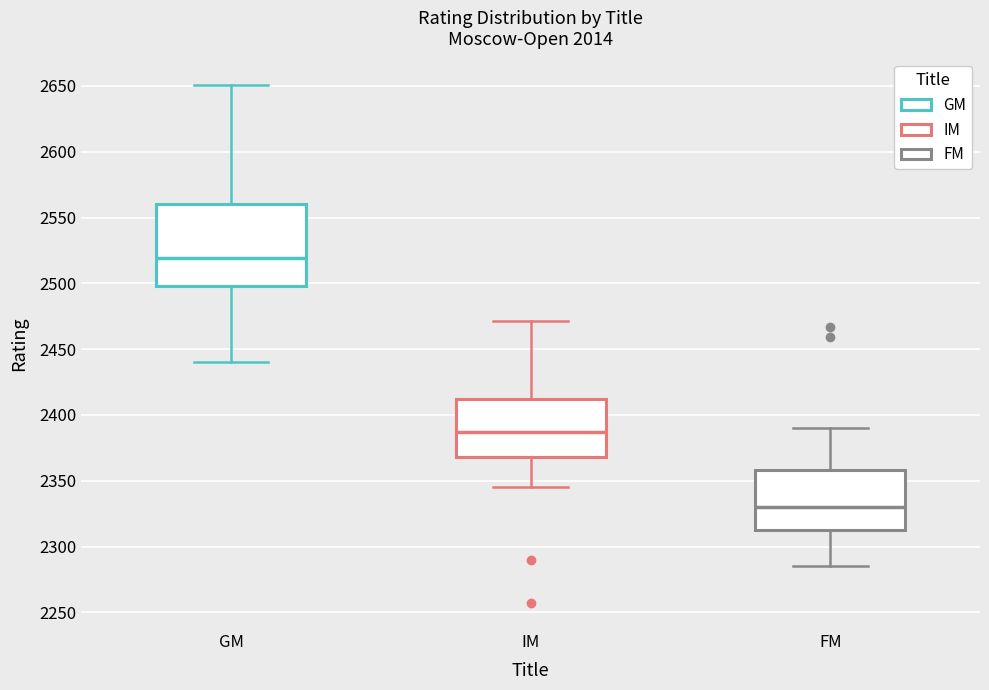

Comparing the boxes themselves (not the whiskers), which one is the tallest?

GM